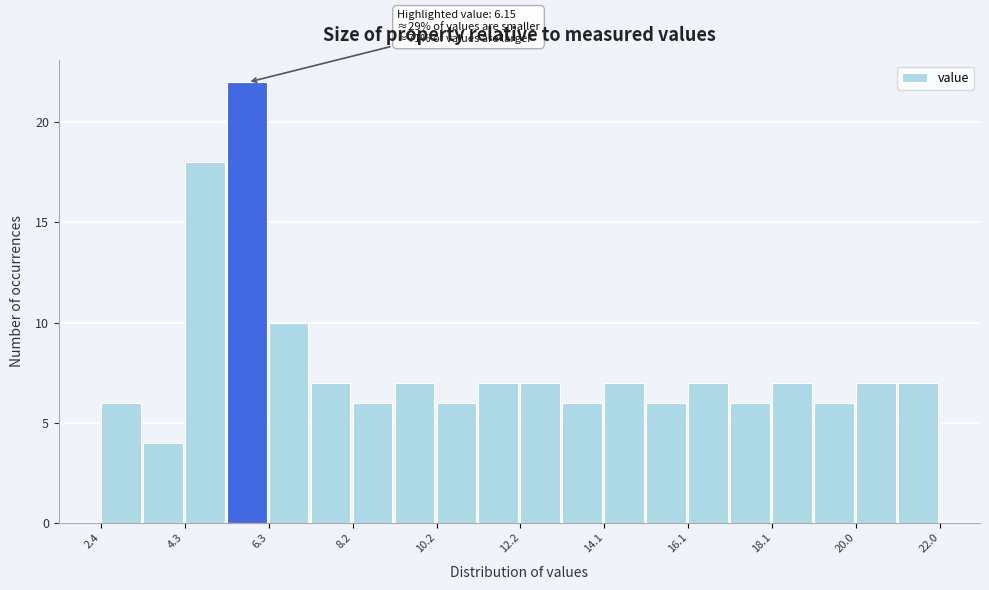

Over which range of the x-axis is the bar tallest?

5.2 to 6.2